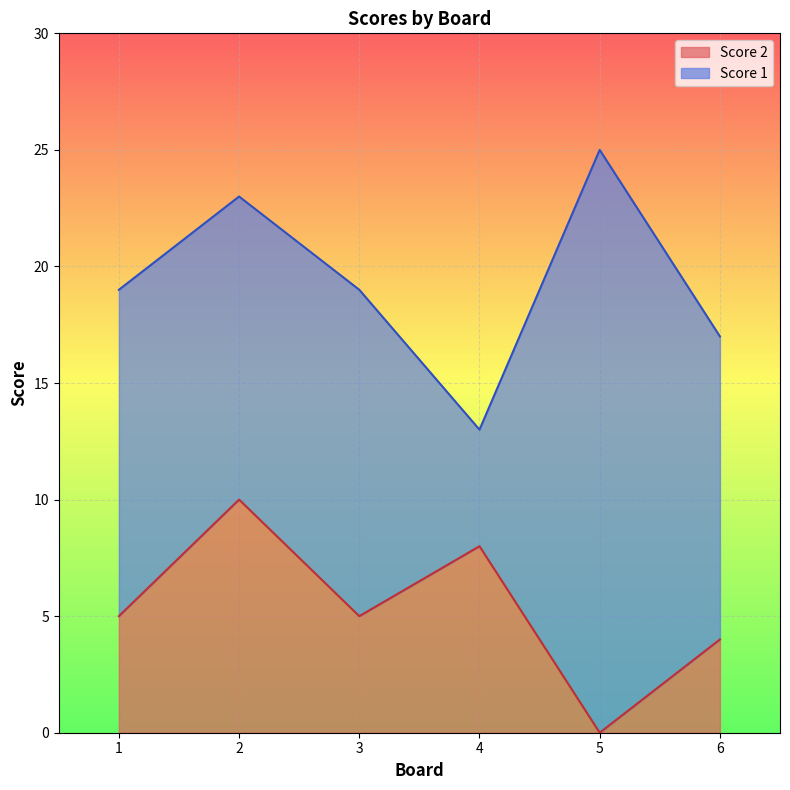

Reading right to left, extract all data points from this chart.

4	0	8	5	10	5